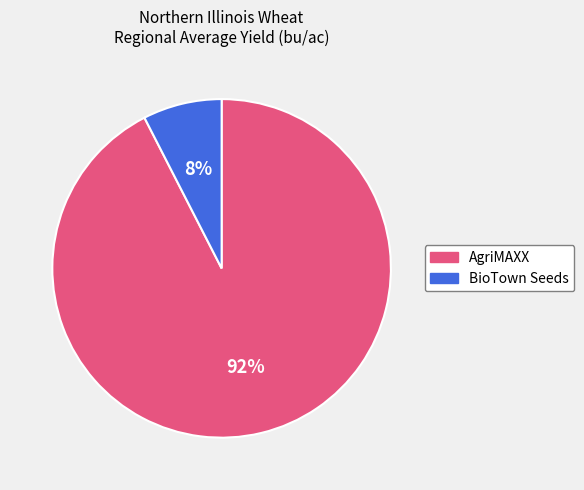

Is there any slice that represents more than half of the pie?

Yes